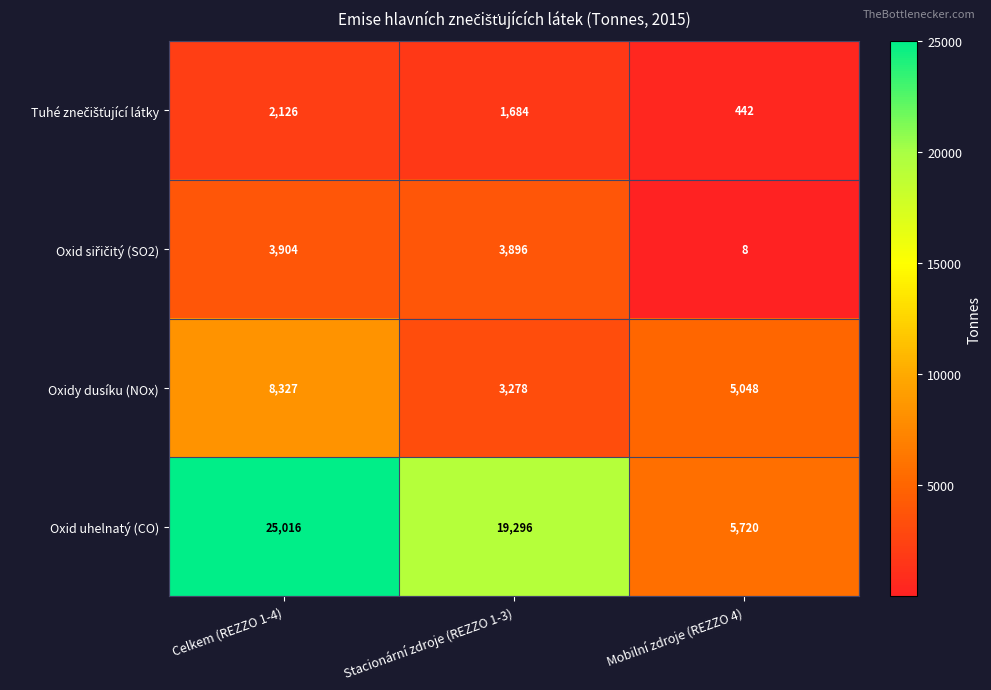

What is the smallest value displayed?

8